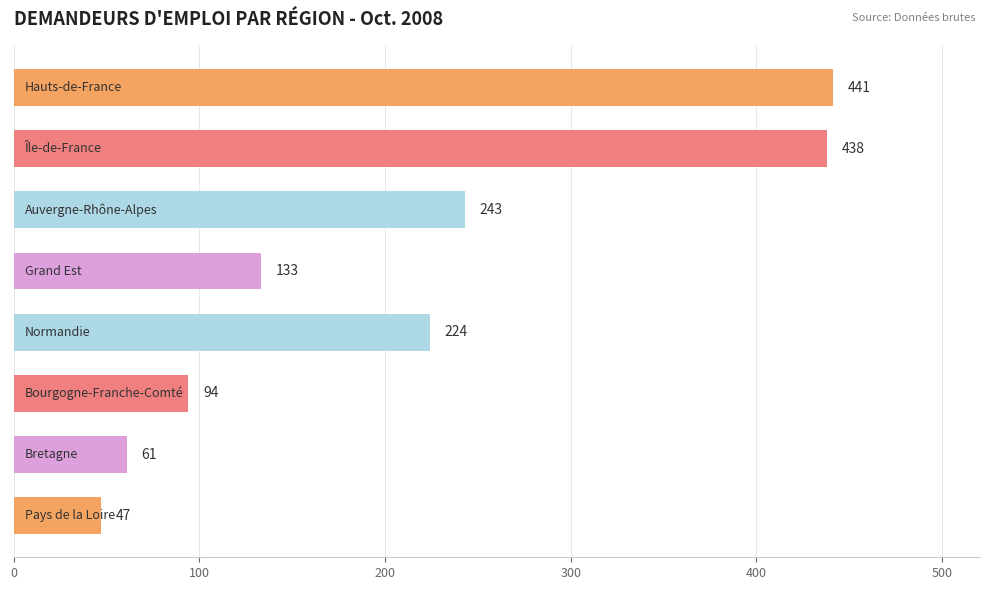

What is the value of the 3rd bar from the top?

243